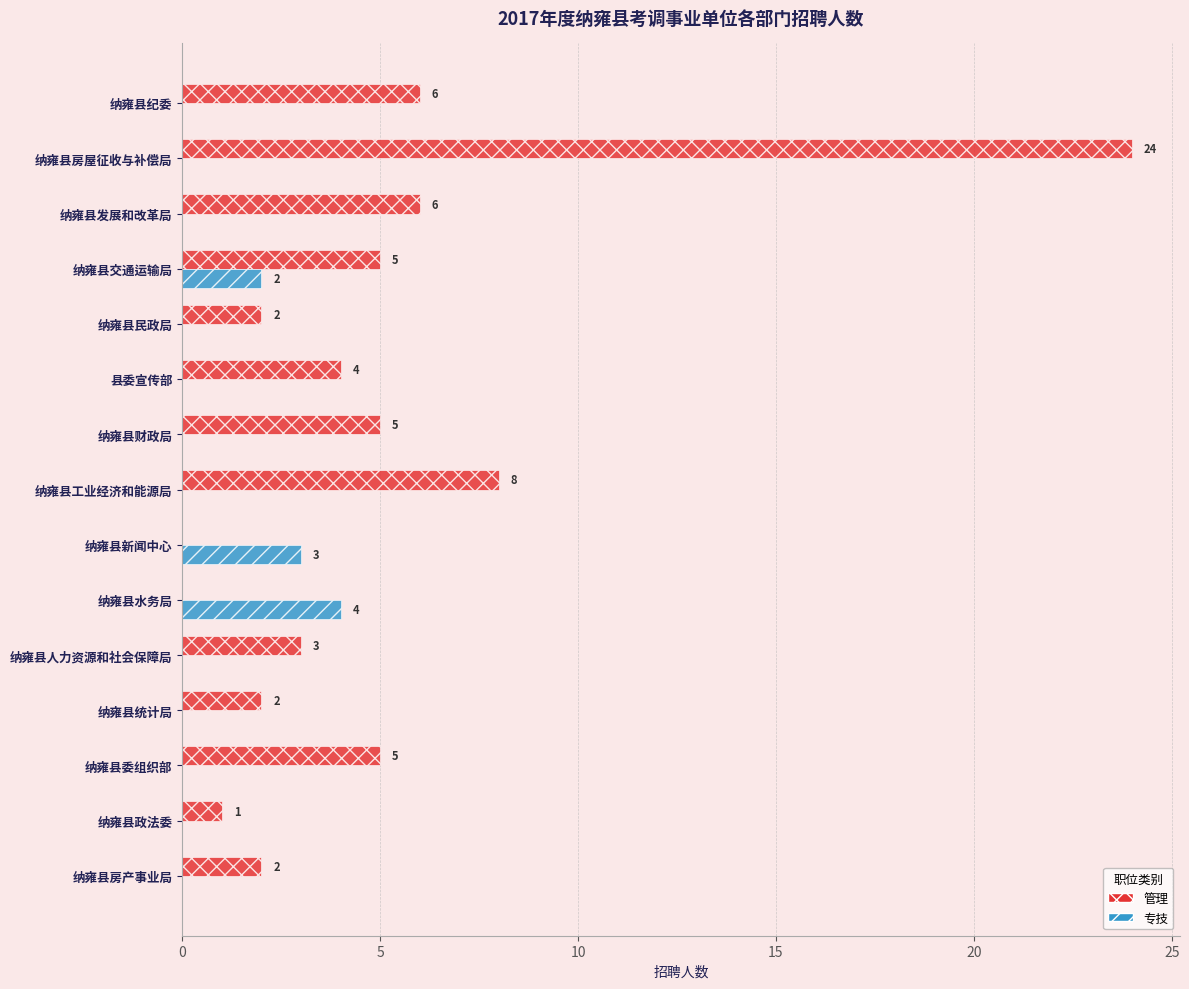

At which category is the sum across all series the highest?

纳雍县房屋征收与补偿局